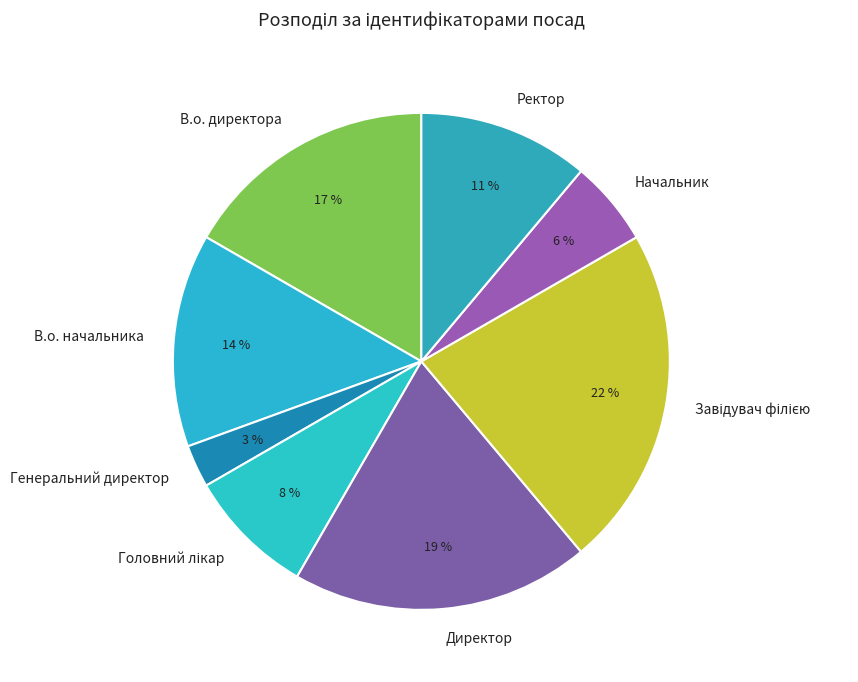

Count the number of slices in the pie.

8